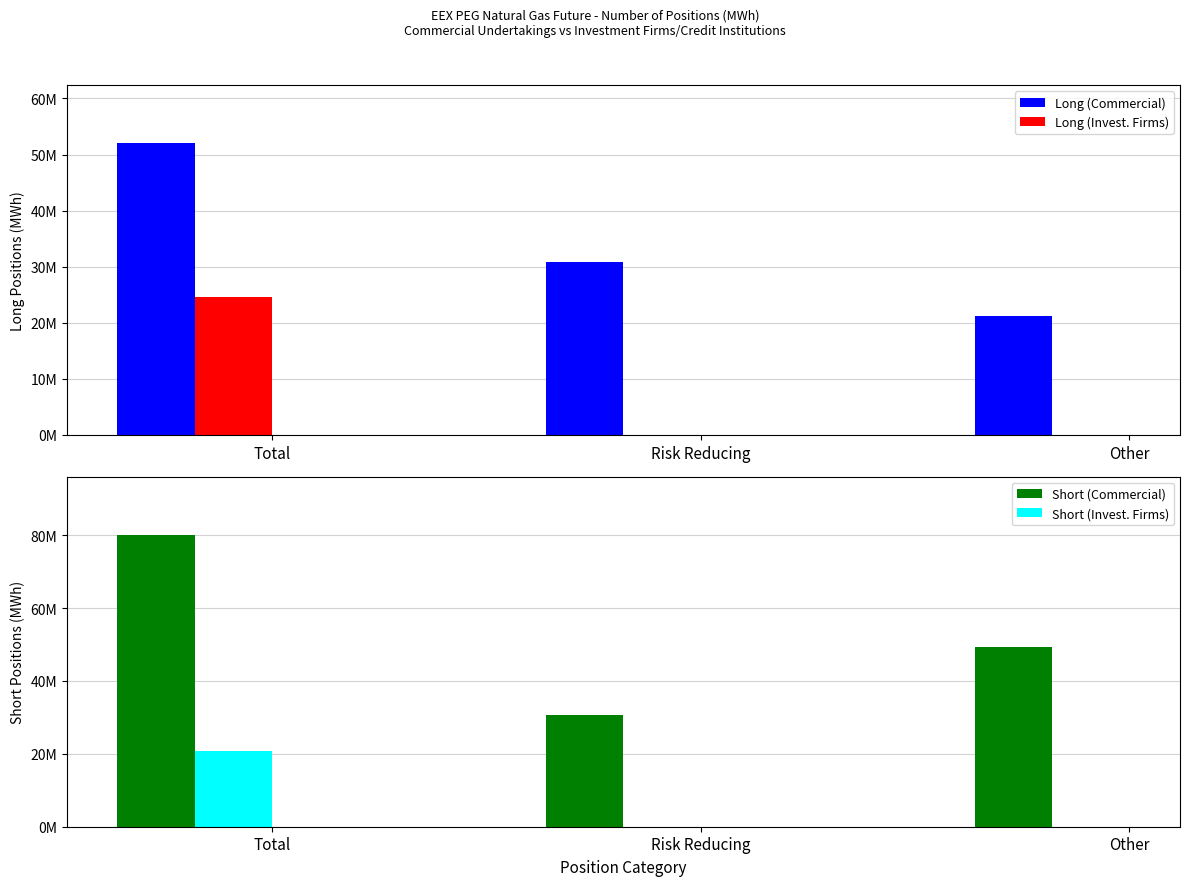

What are all the series names shown in the legend?

Long (Commercial), Long (Invest. Firms), Short (Commercial), Short (Invest. Firms)